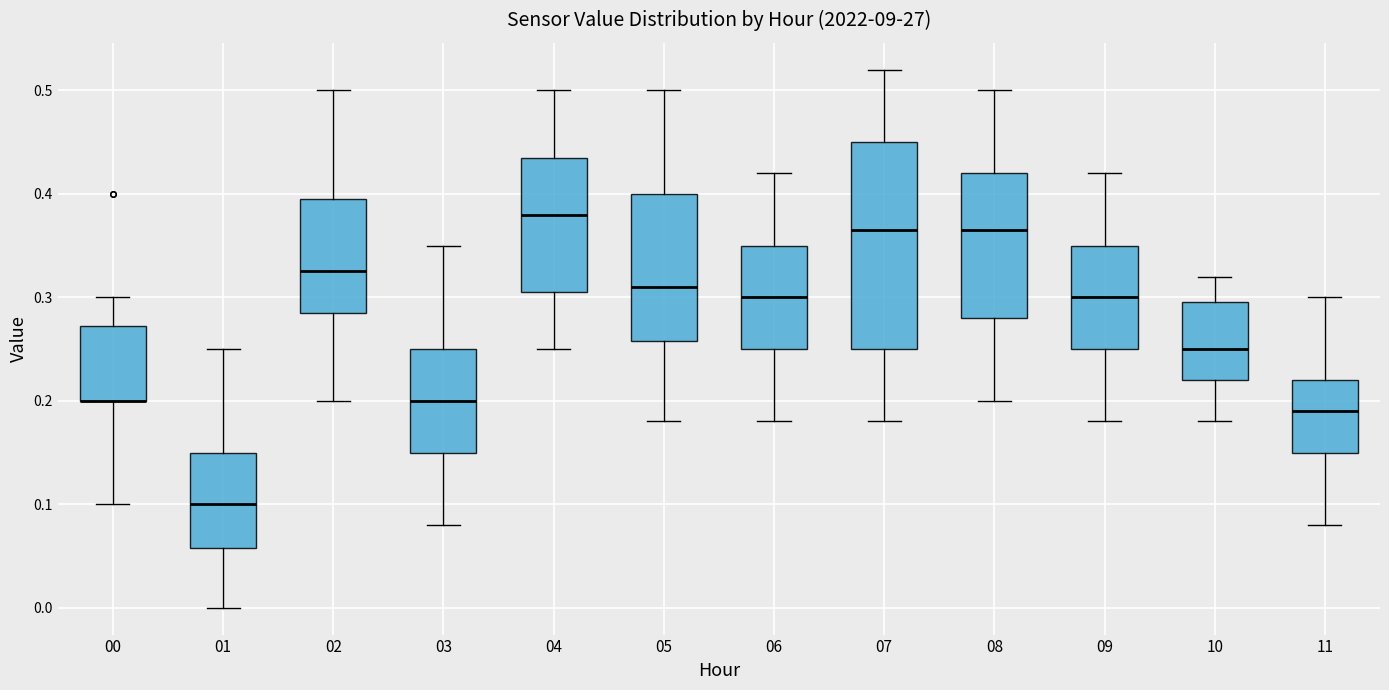

Which box is the tallest, from its lower edge to its upper edge?

07